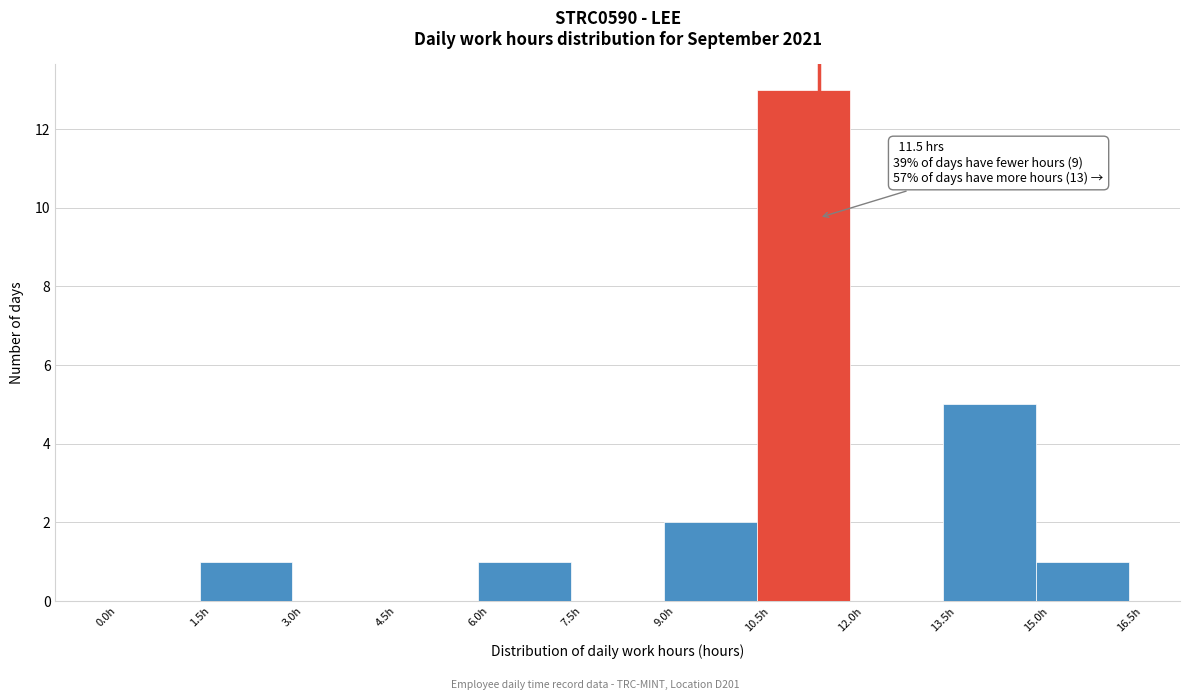

Which range on the x-axis has the tallest bar?

10.5 to 12.0